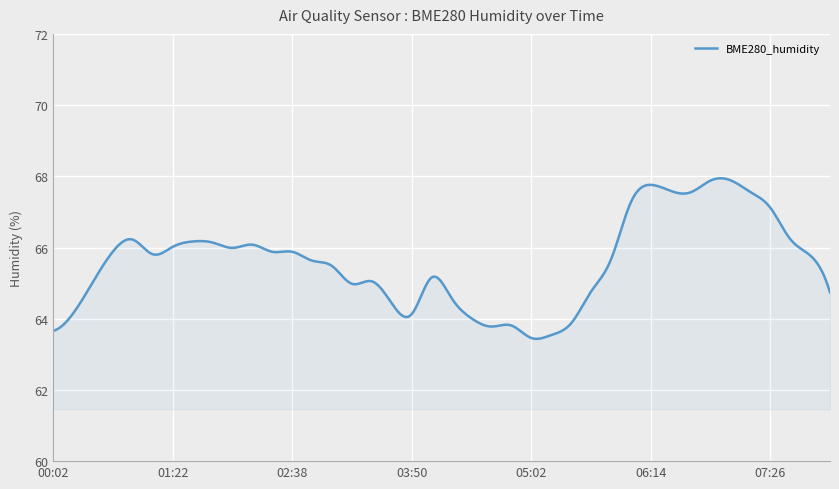

What is the greatest value displayed?

67.9